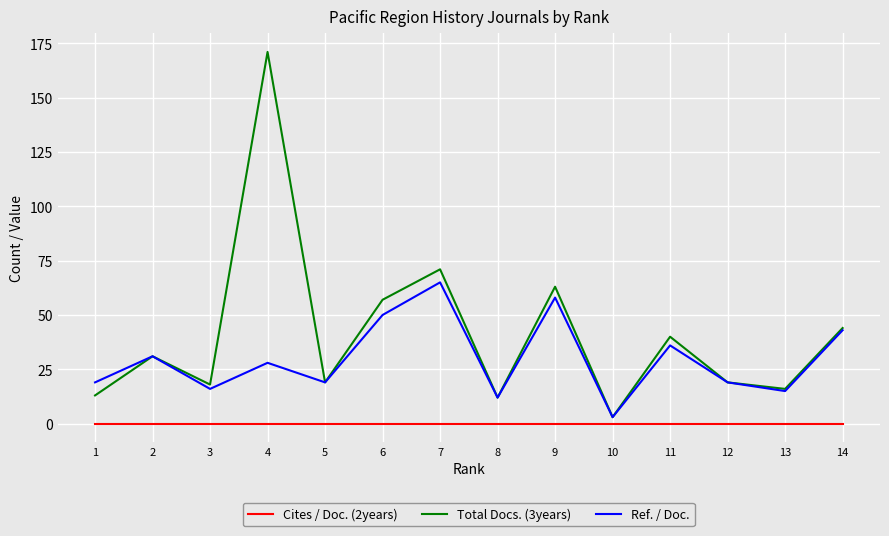

What is the difference between the Total Docs. (3years) values at 12 and 4?

152